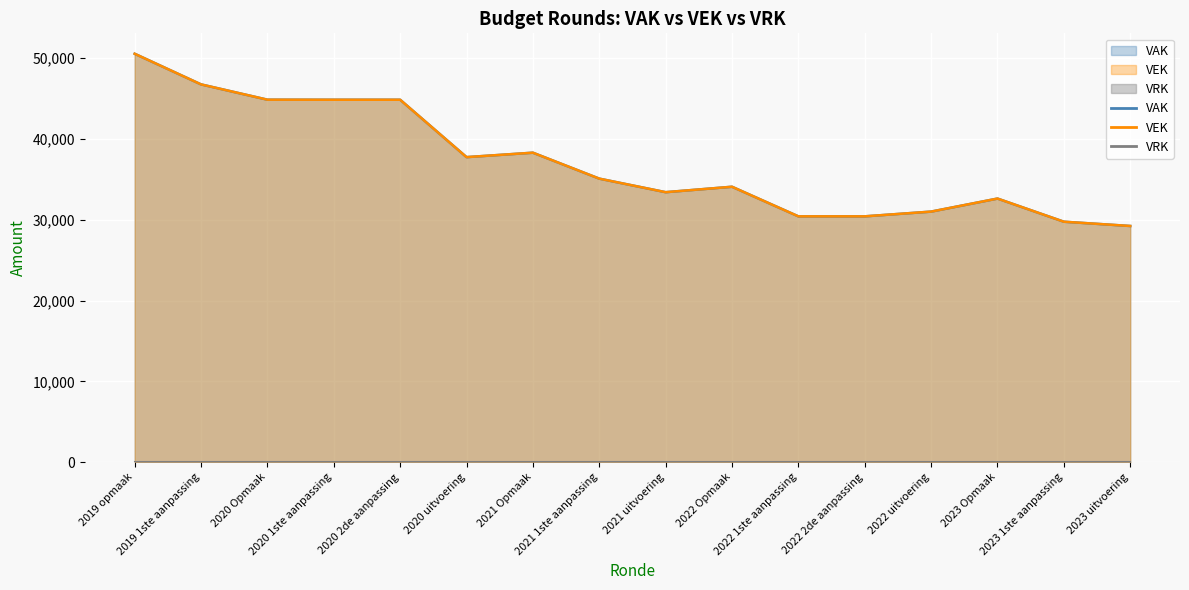

Which series has the largest total across all categories?

VAK